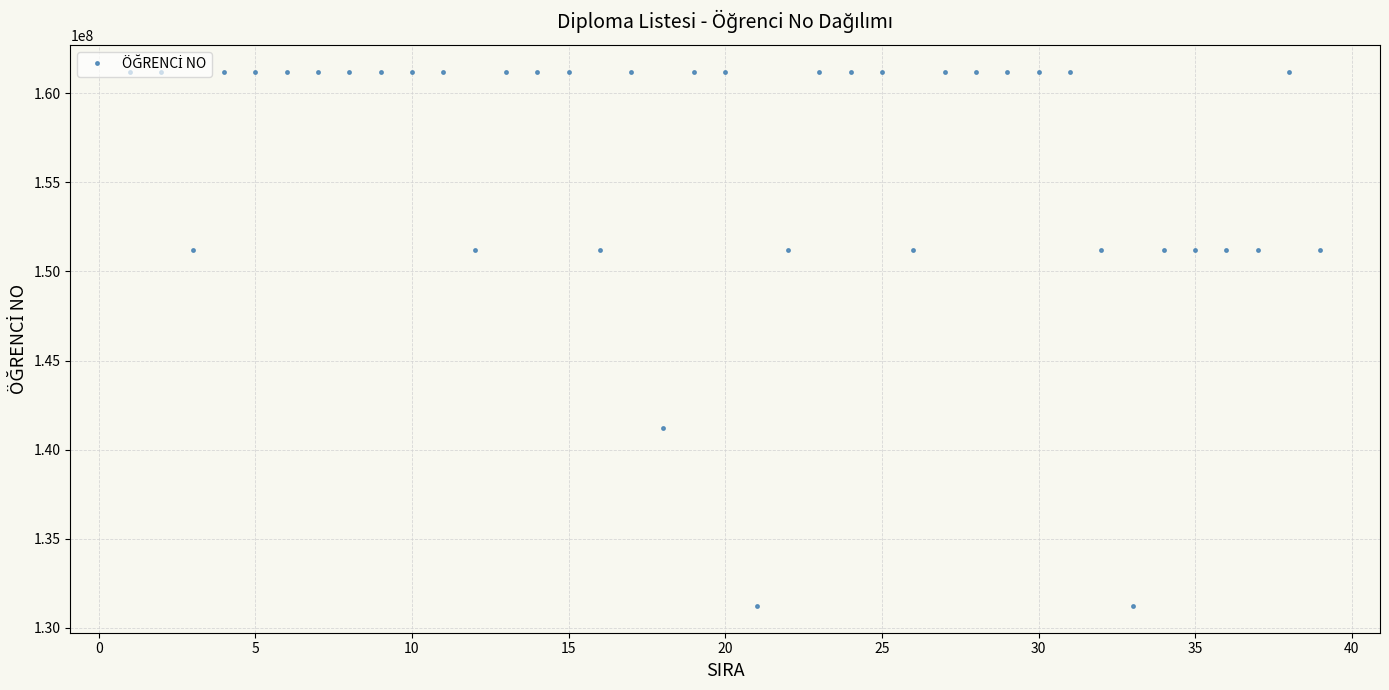

What is the difference between the maximum and minimum values?

29999980